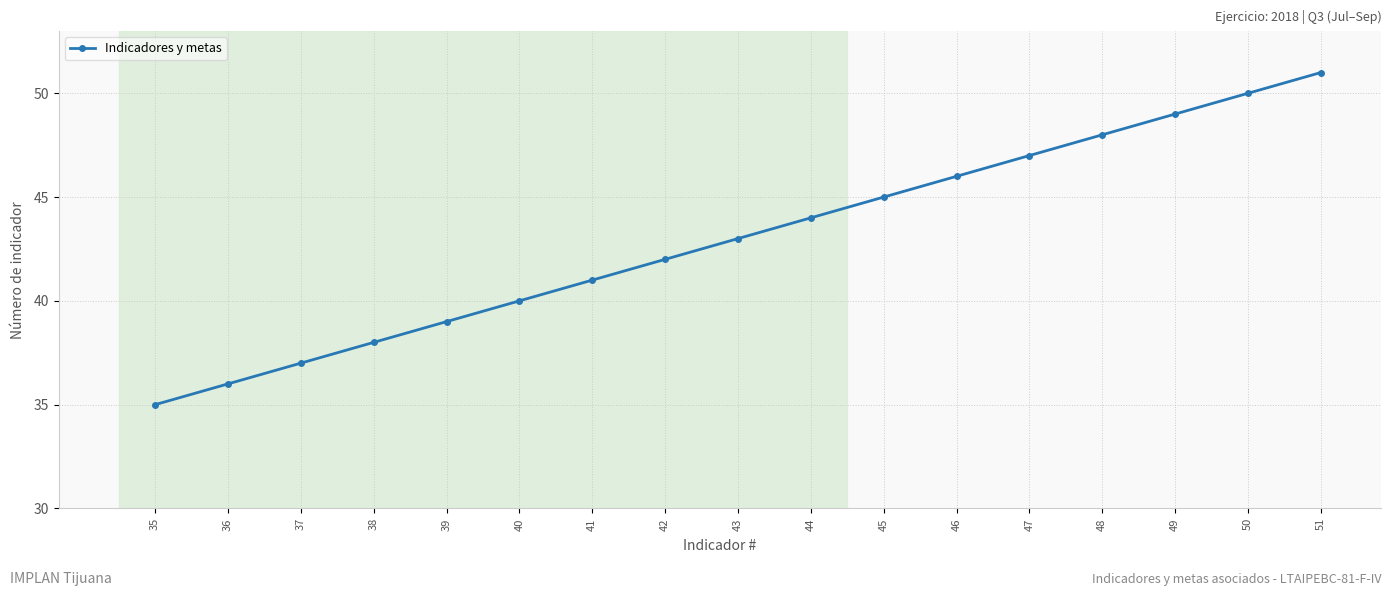

Reading right to left, transcribe all the data shown in this chart.

51	50	49	48	47	46	45	44	43	42	41	40	39	38	37	36	35